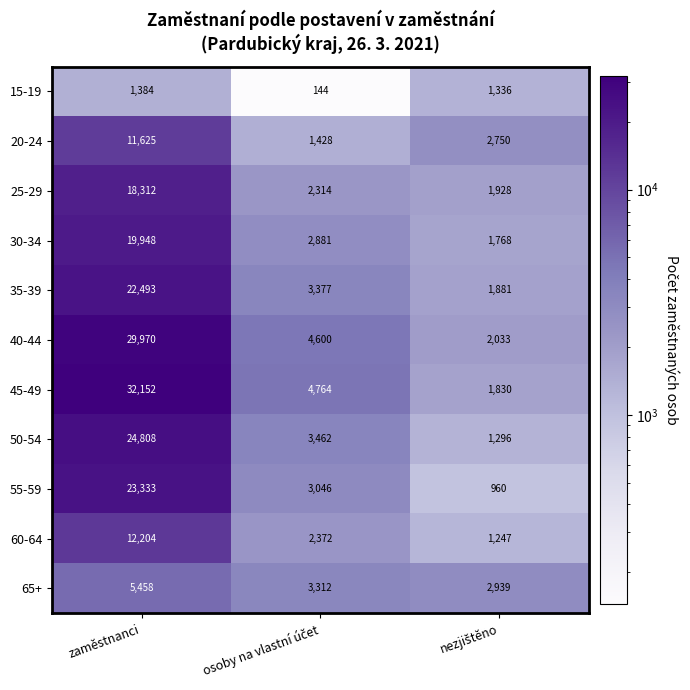

What is the total value across all series at zaměstnanci?

201687